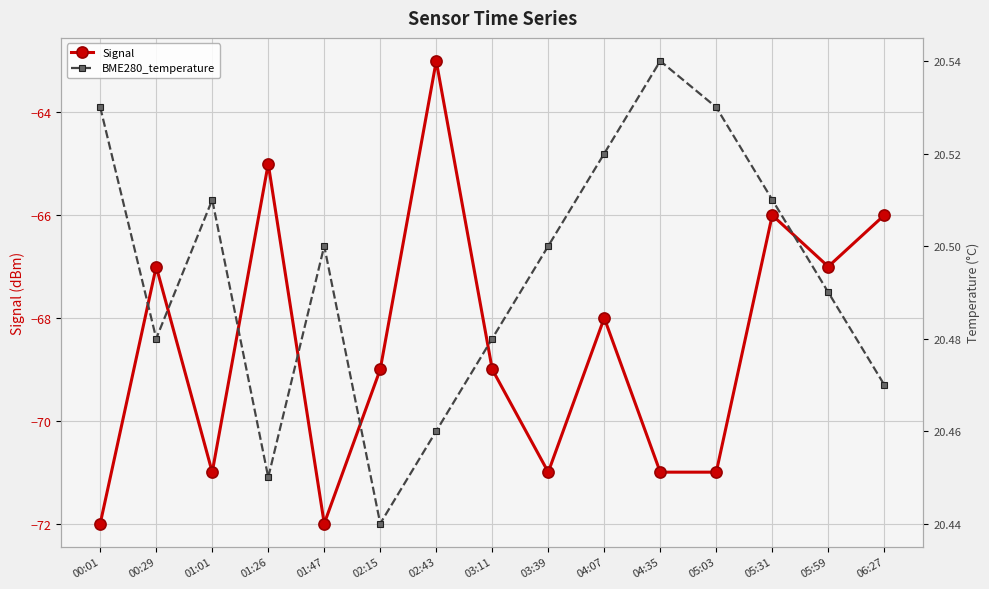

What is the sum of all BME280_temperature values?

307.4